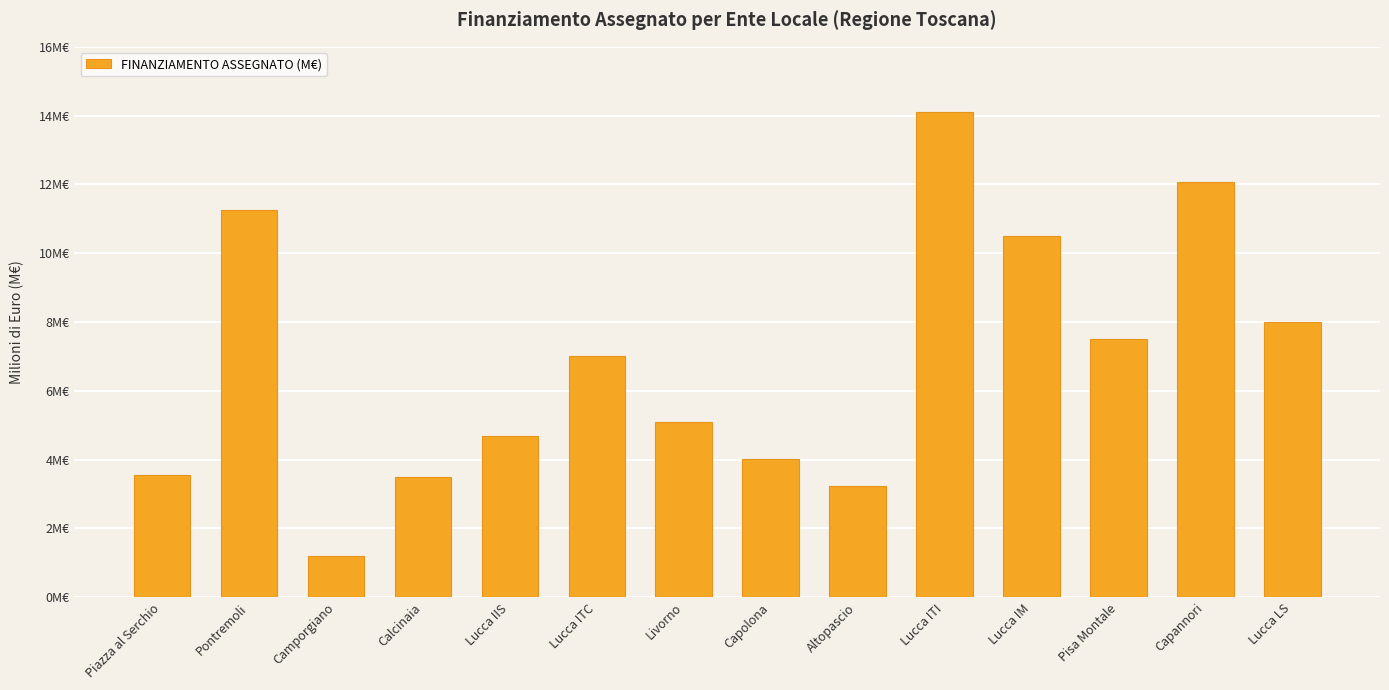

Does the chart contain any negative values?

No